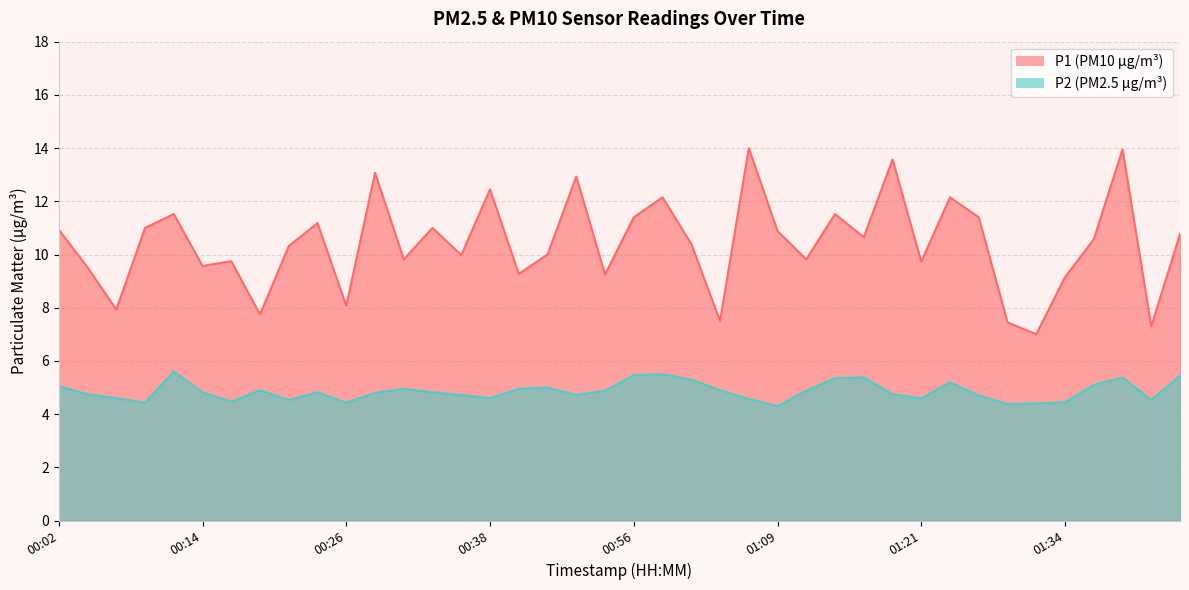

What is the maximum value for P1?

14.0